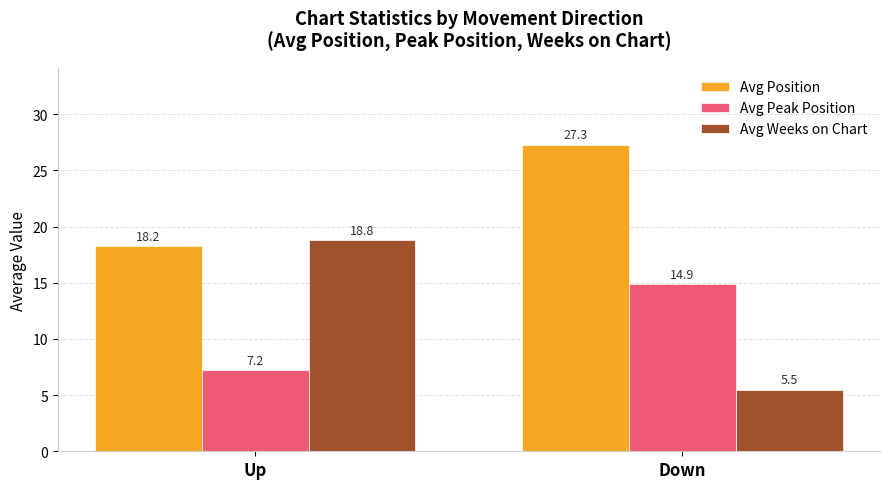

True or false: Avg Peak Position has a value of 10.0 at Down.

False